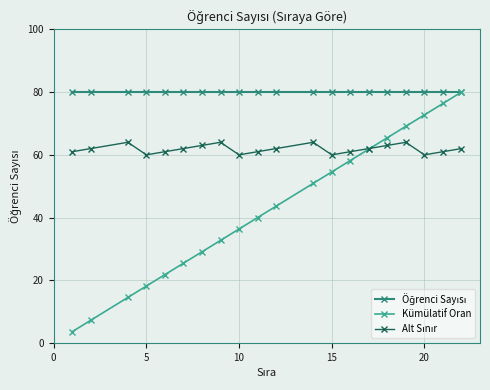

What is the minimum value for Kümülatif Oran?

3.6